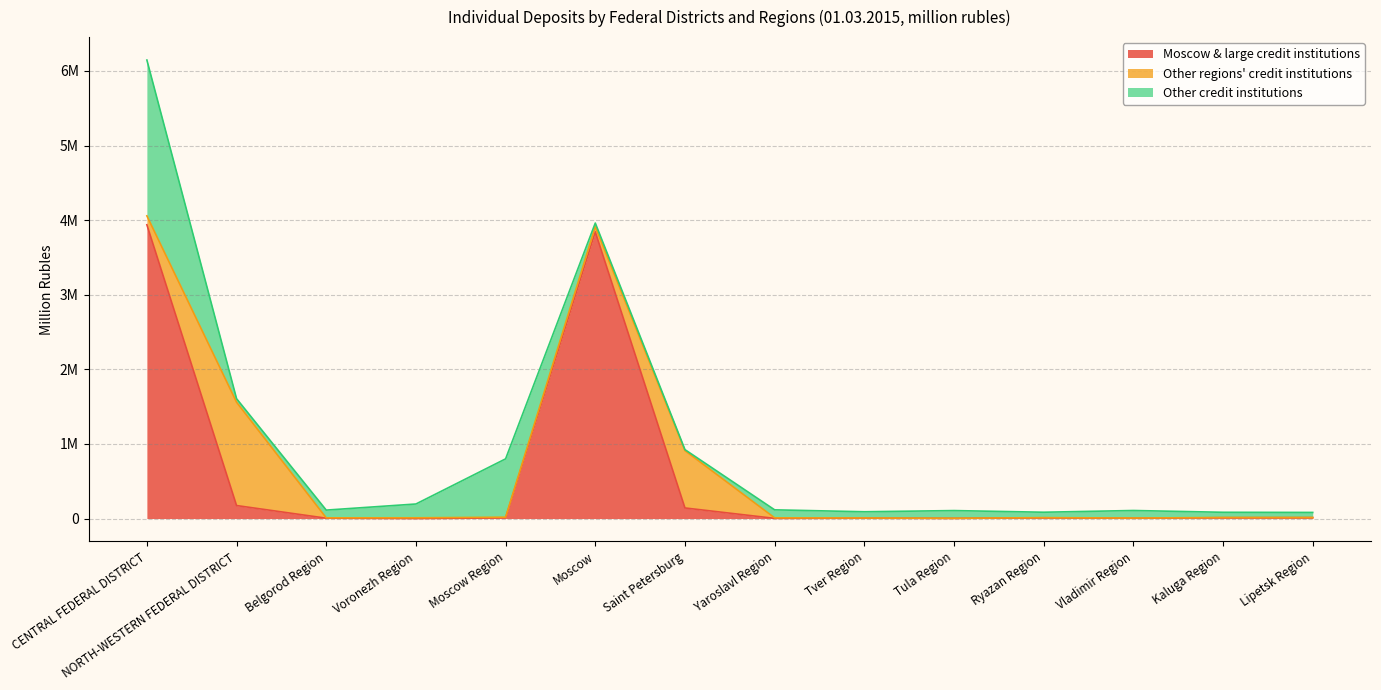

Where do Other credit institutions and Other regions' credit institutions first cross each other?

CENTRAL FEDERAL DISTRICT and NORTH-WESTERN FEDERAL DISTRICT